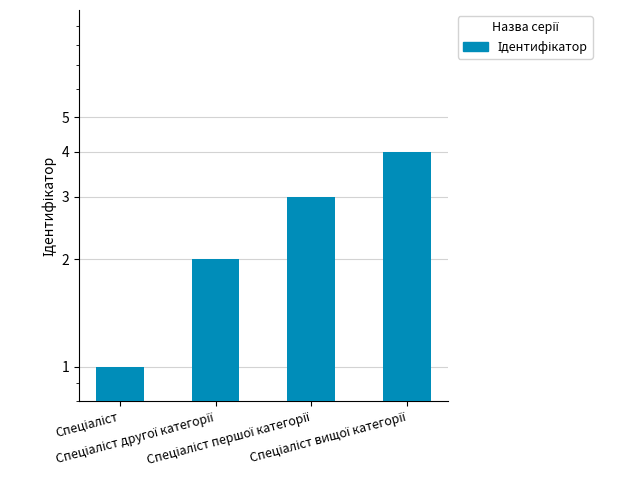

What is the ratio of the value at Спеціаліст to the value at Спеціаліст другої категорії?

0.5